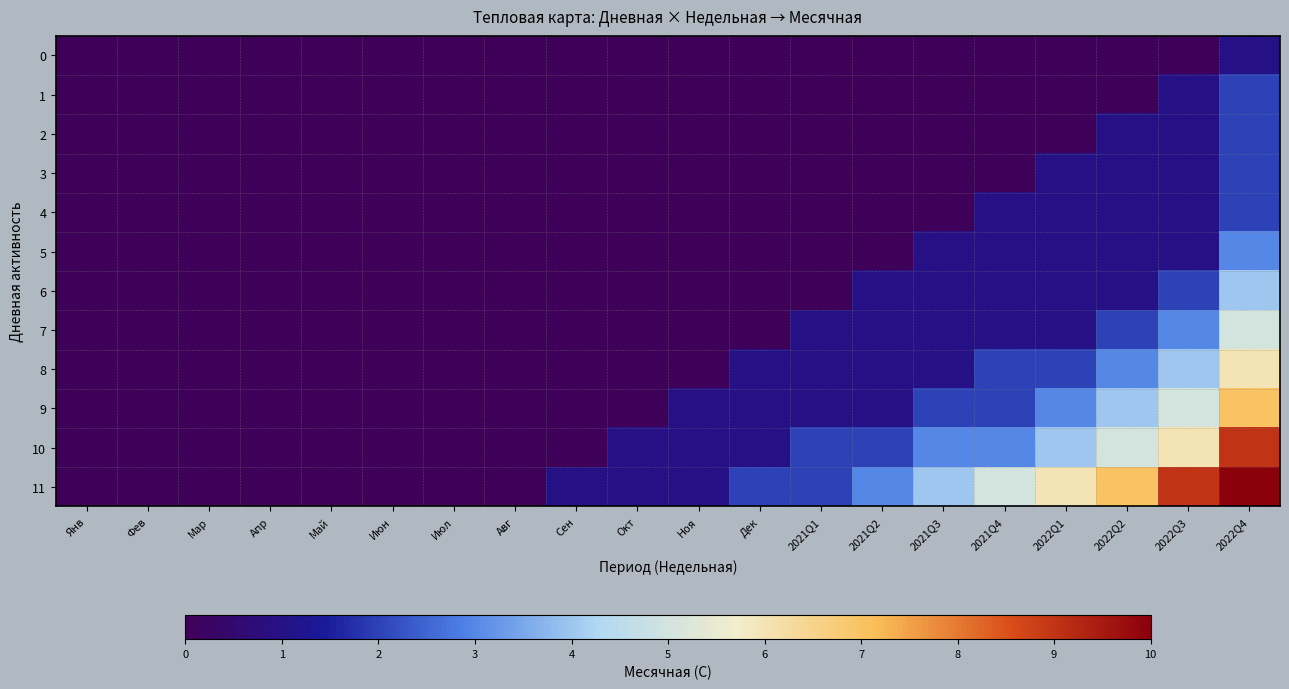

Which label corresponds to the smallest value in the chart?

Янв